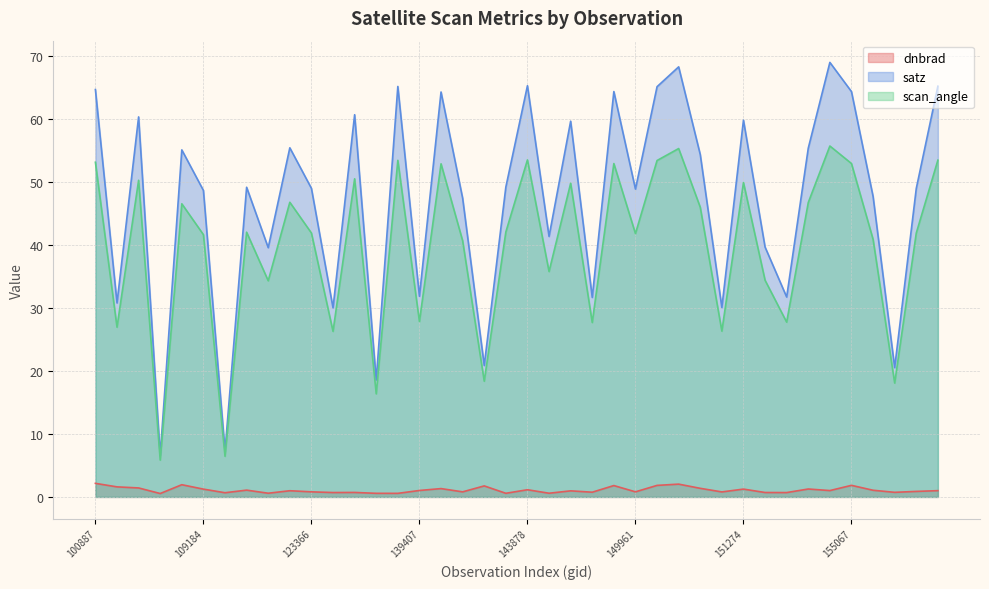

How many interior local valleys does the dnbrad series have?

14